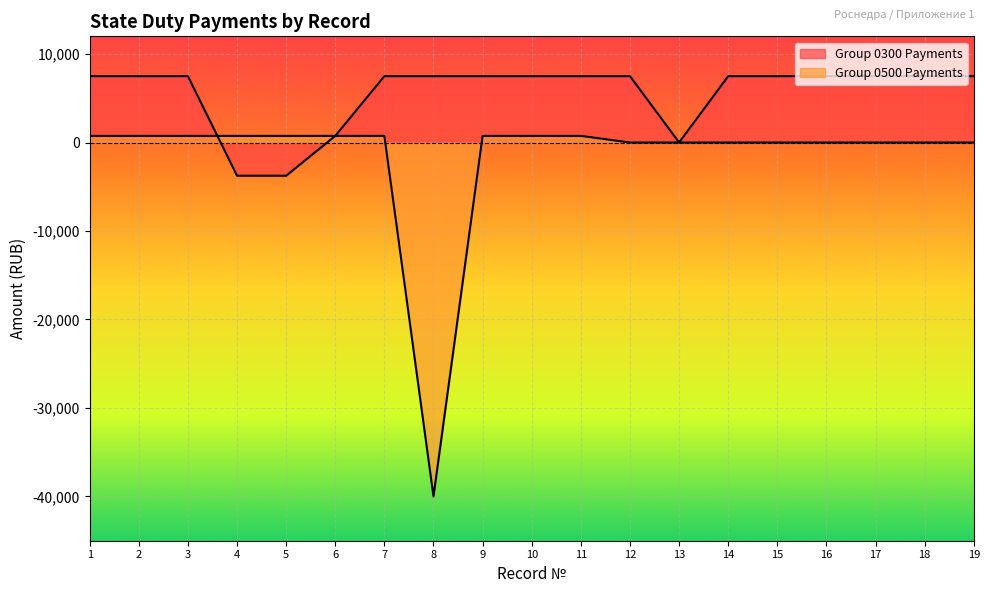

What is the maximum value shown in the chart?

7500